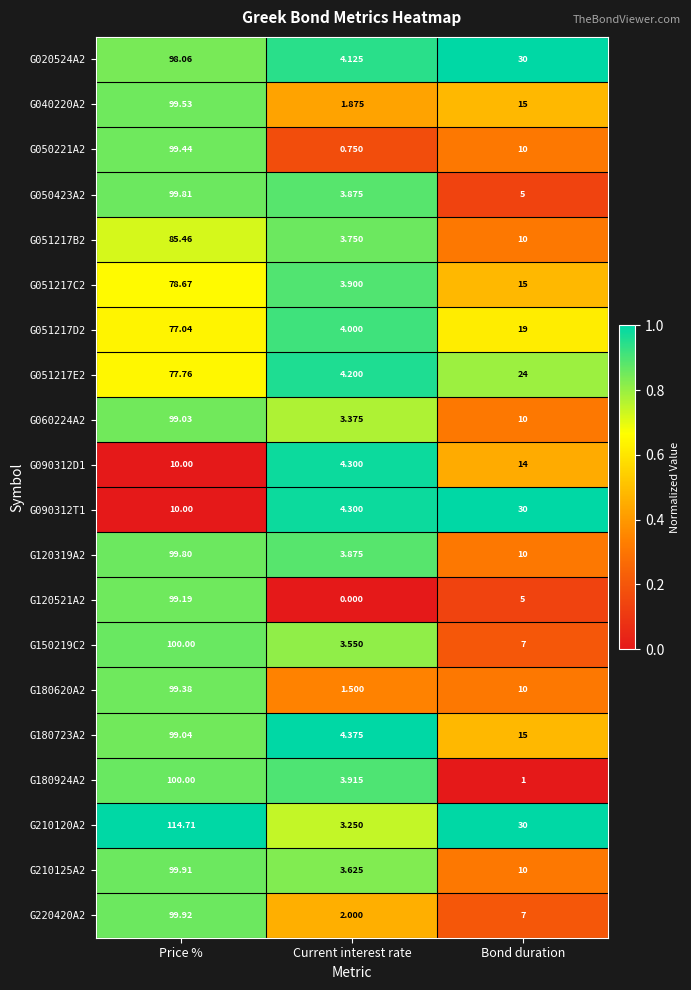

Rank the categories by G210125A2 value from lowest to highest.

Current interest rate, Bond duration, Price %